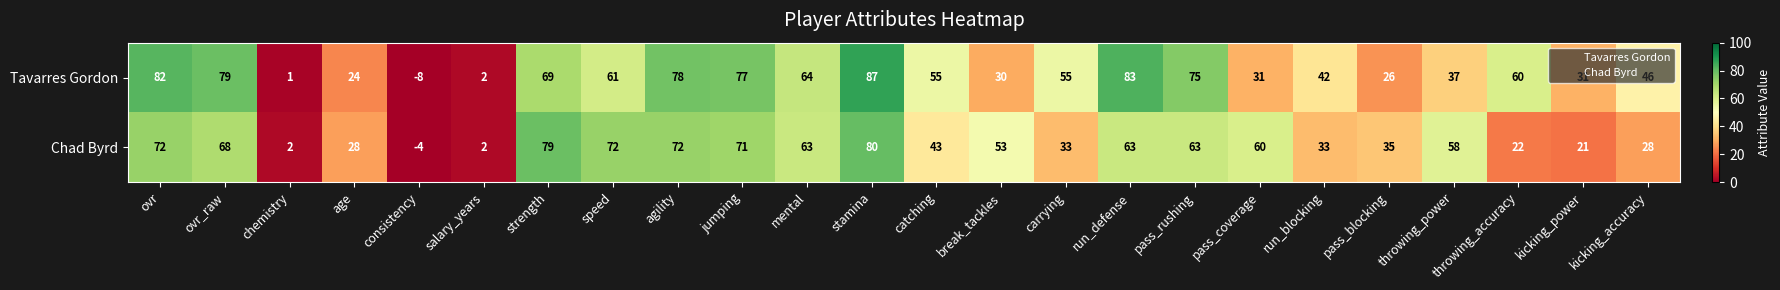

At ovr, list the series in order from smallest to largest.

Chad Byrd, Tavarres Gordon